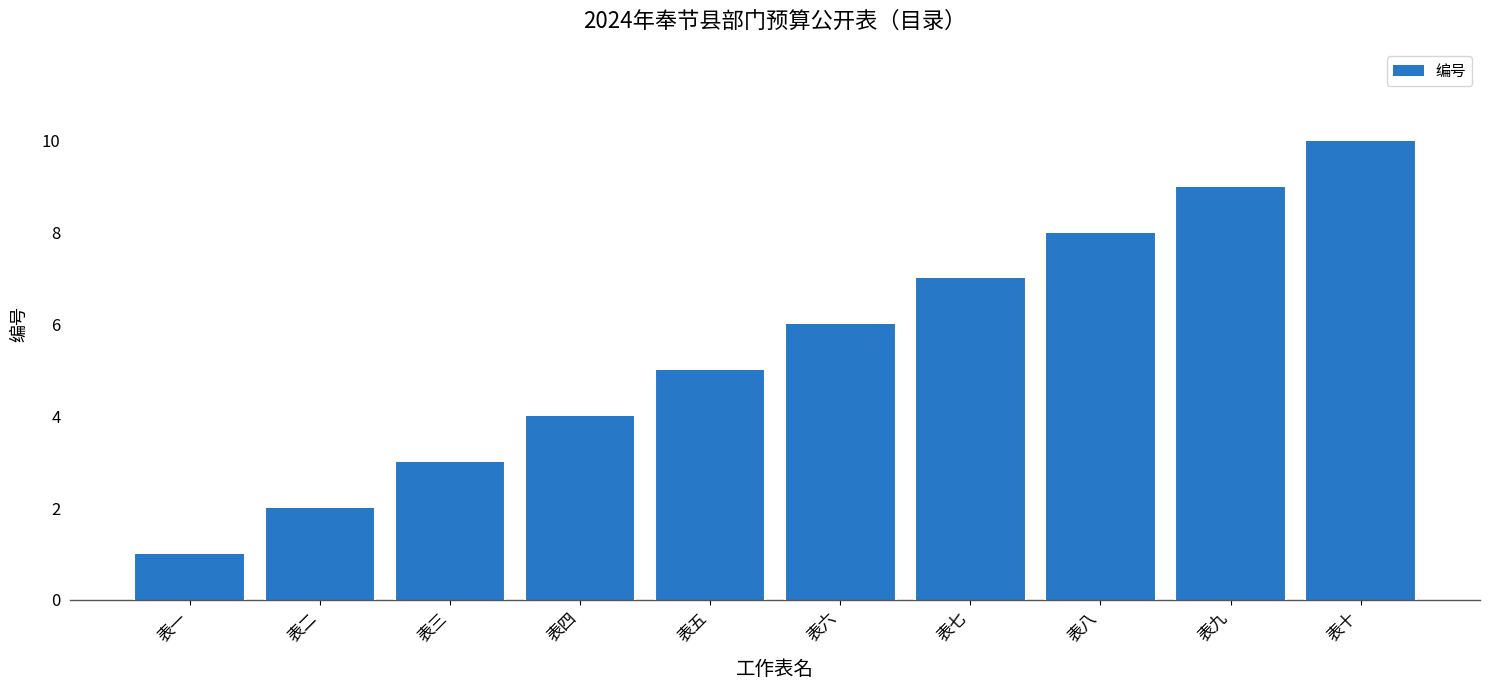

How many distinct data groups are displayed?

1